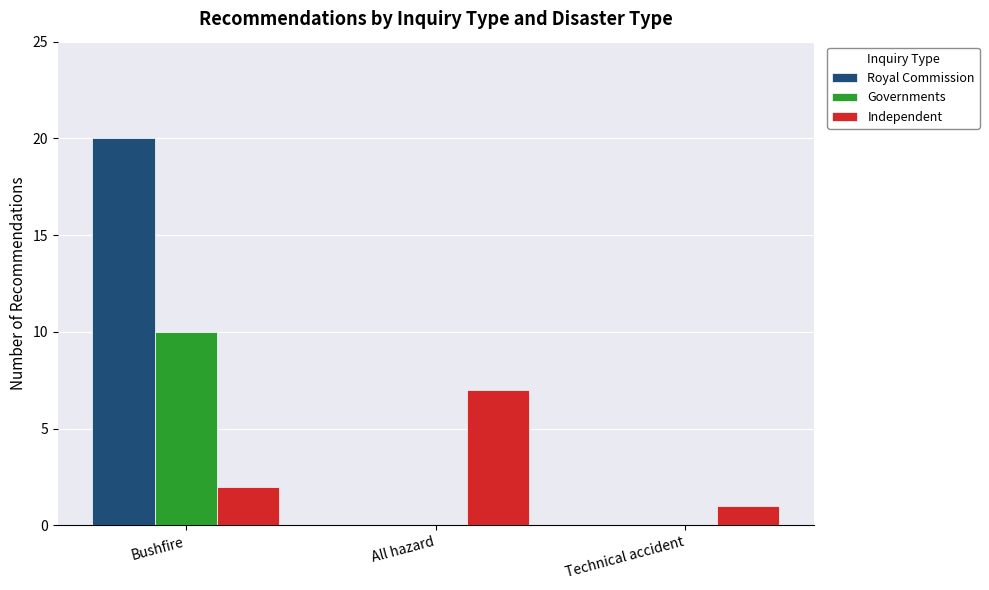

Count the number of data series in this chart.

3